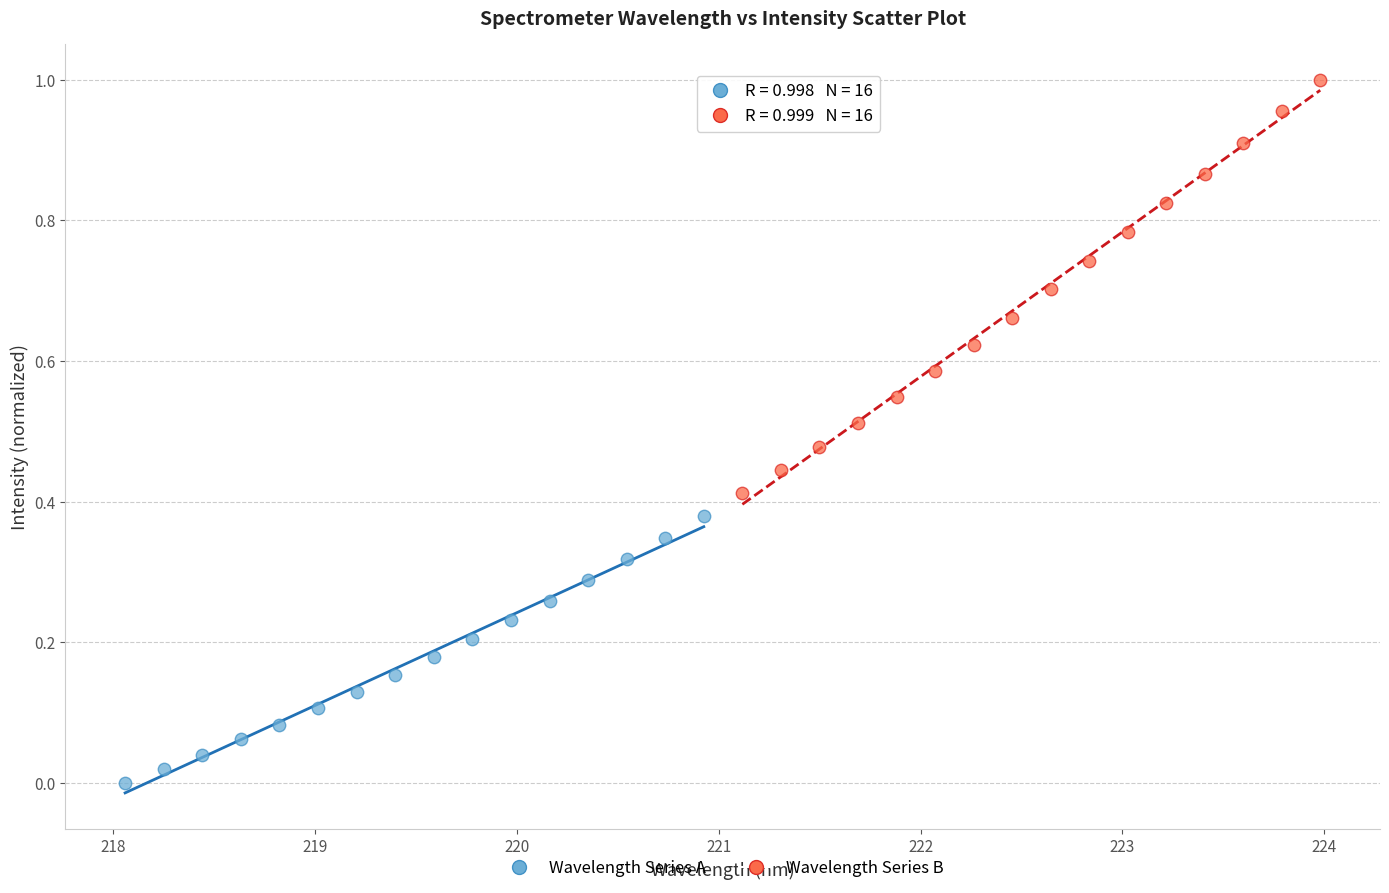

Which series contains the lowest Y value?

Wavelength Series A